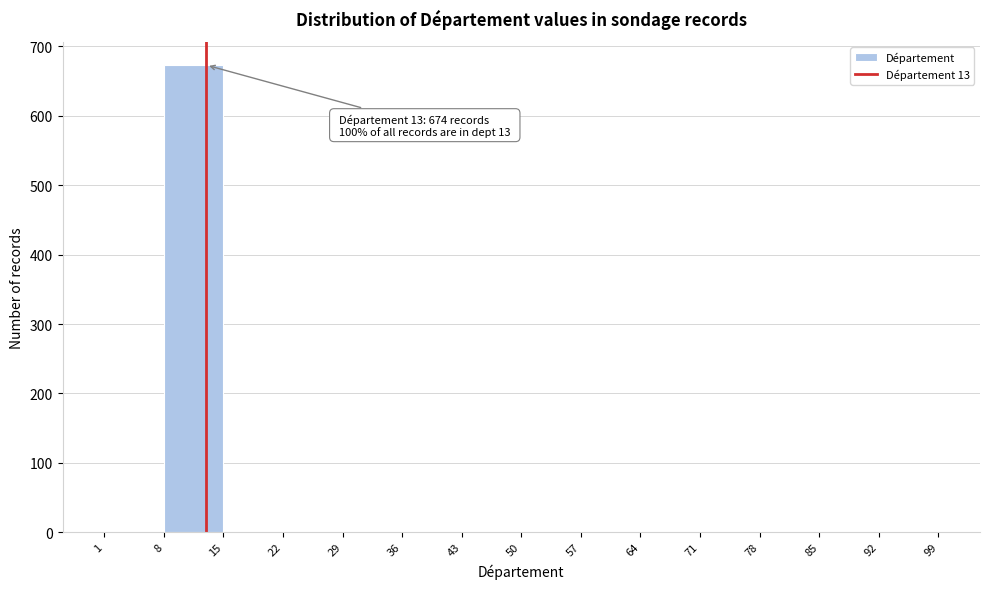

Which range on the x-axis has the tallest bar?

8 to 15